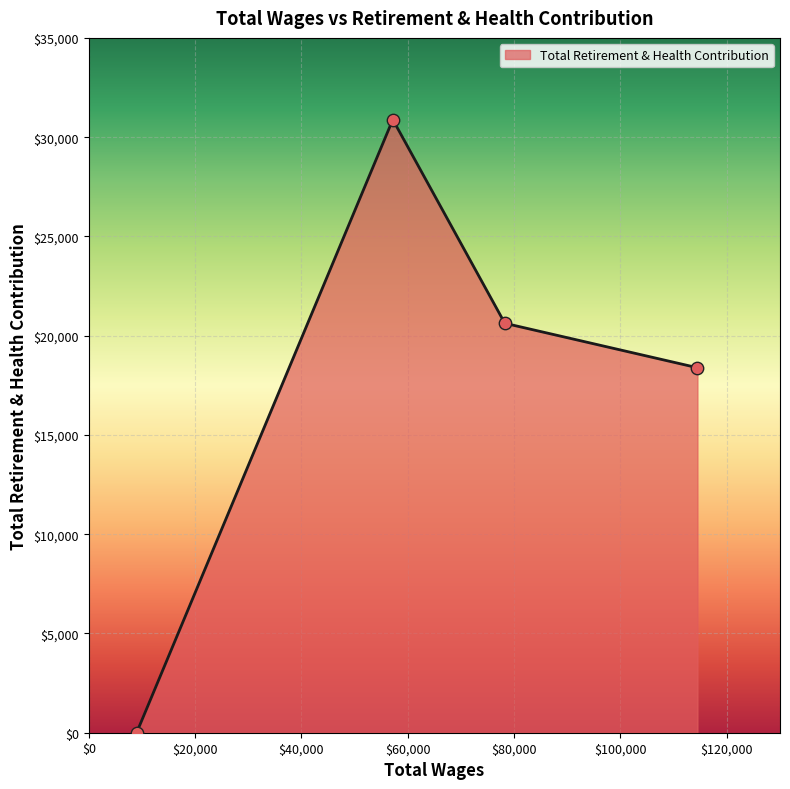

What is the maximum value shown in the chart?

30884